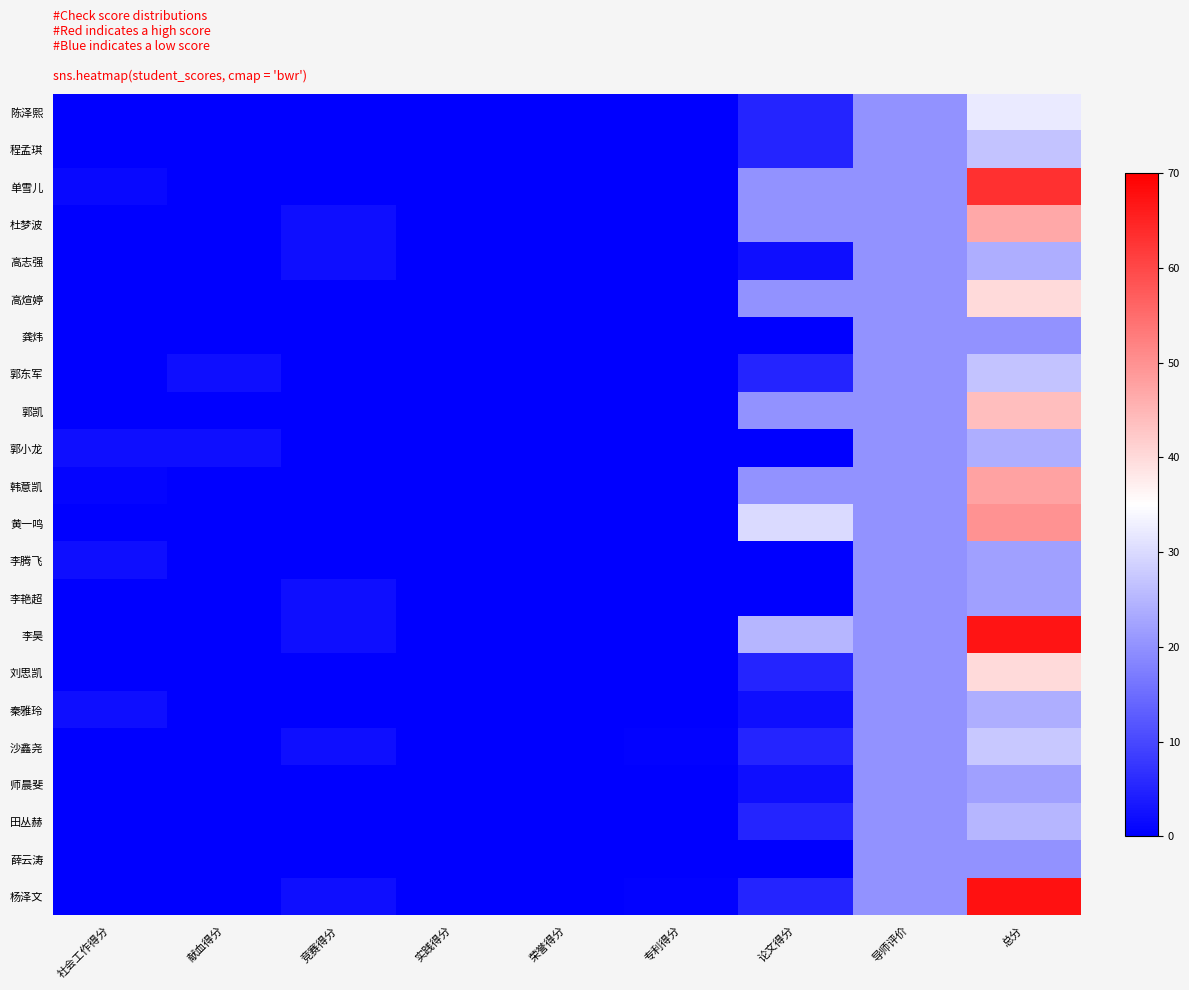

Which has a higher value, 论文得分 or 荣誉得分?

论文得分